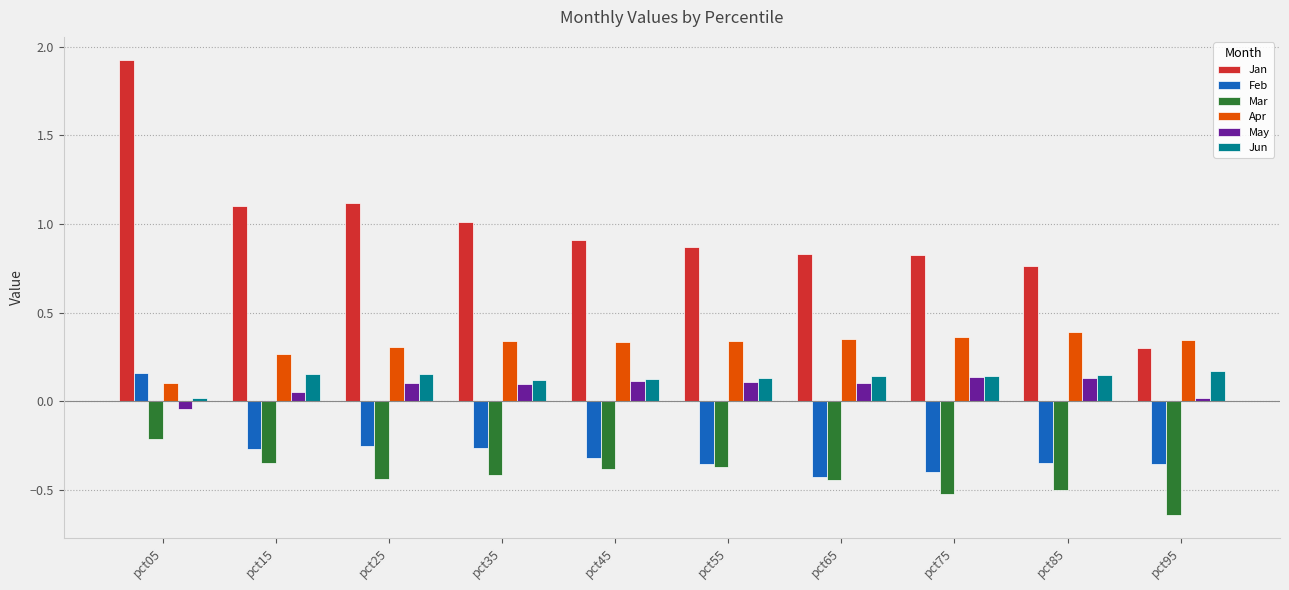

Count the number of categories in the chart.

10